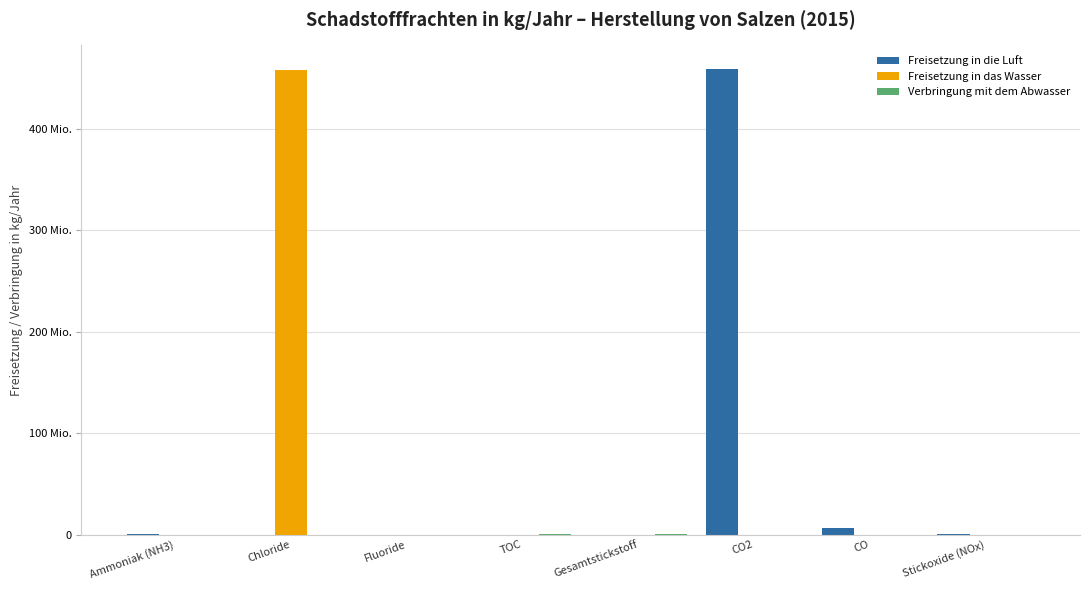

At how many categories does at least one series exceed 25340453?

2